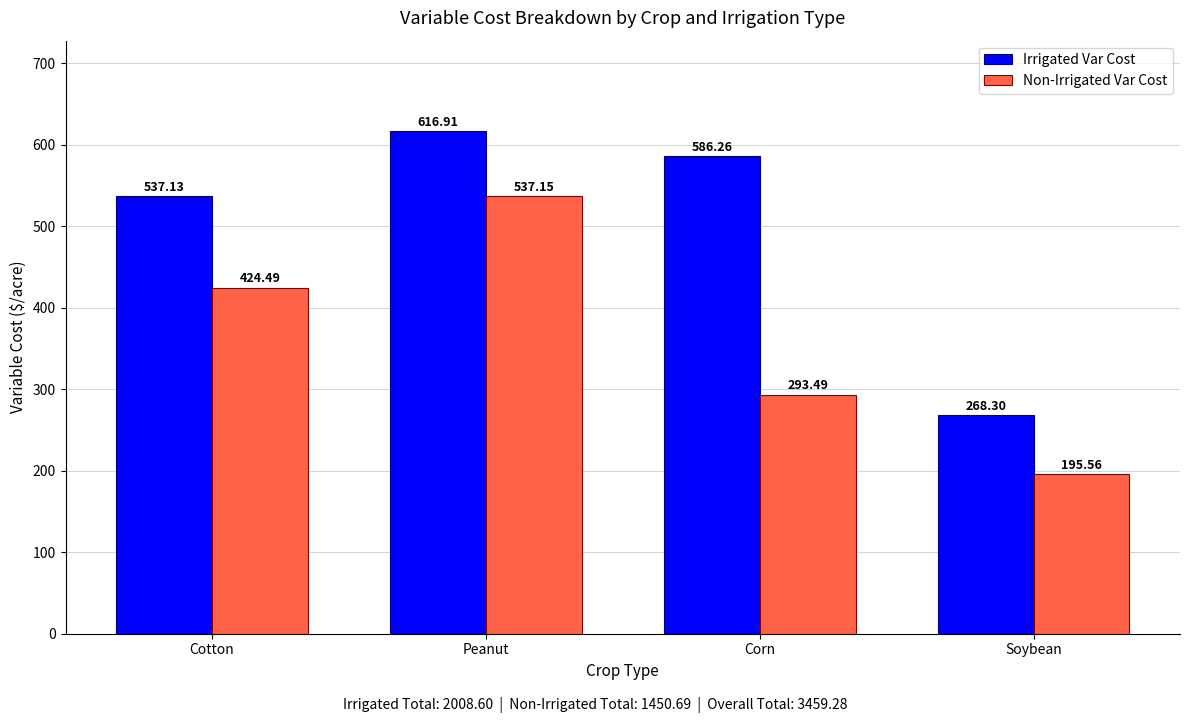

How many distinct data groups are displayed?

2